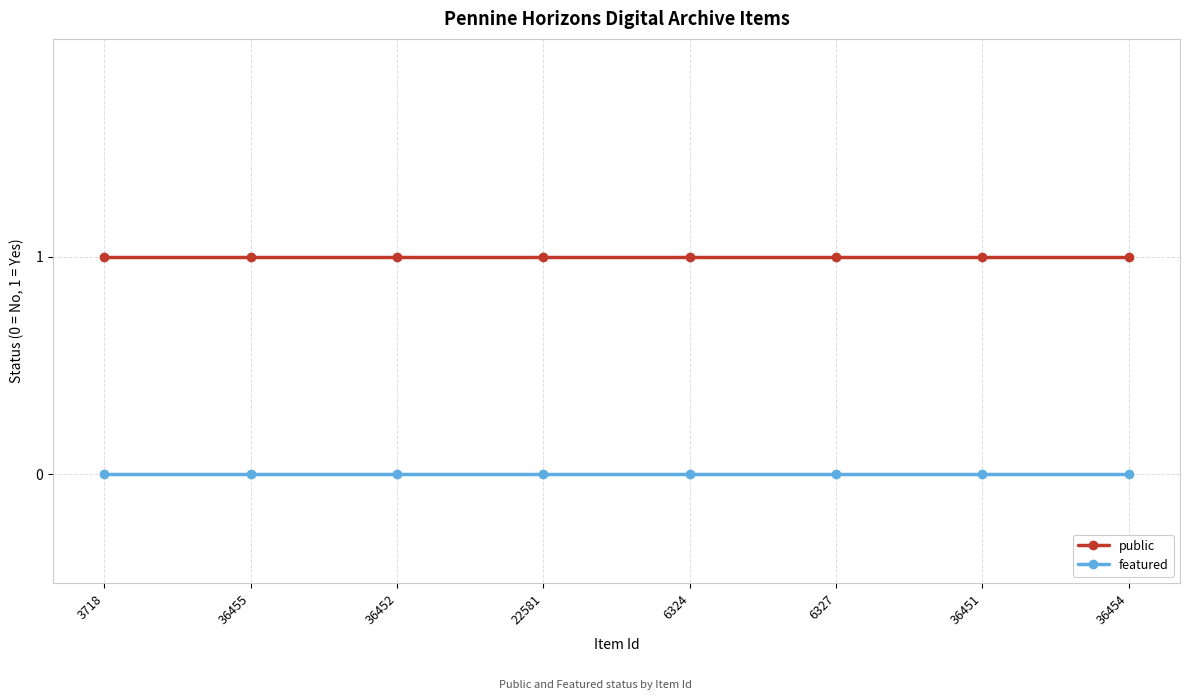

Reading right to left, what are all the values shown in this chart?

public: 1	1	1	1	1	1	1	1
featured: 0	0	0	0	0	0	0	0